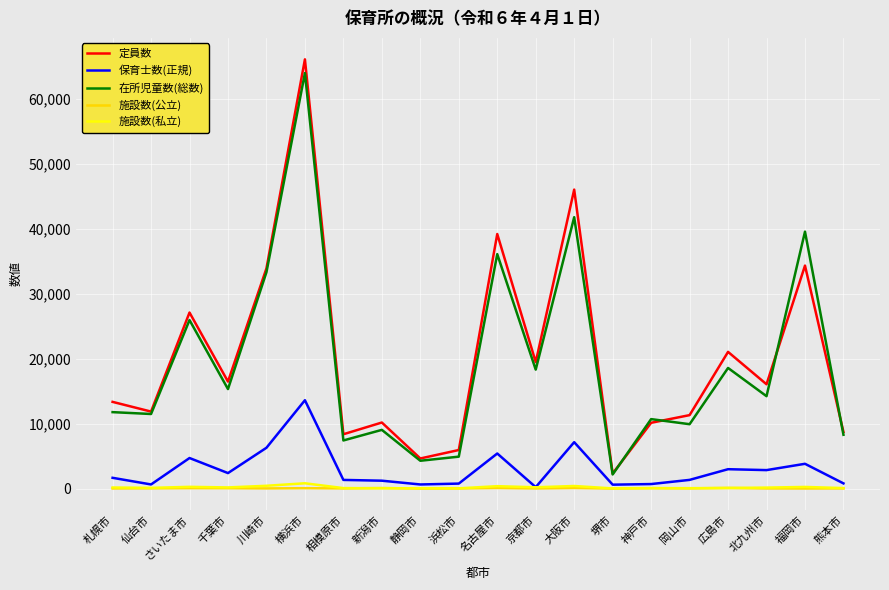

The 施設数(私立) series shows 163 at 札幌市. True or false?

True